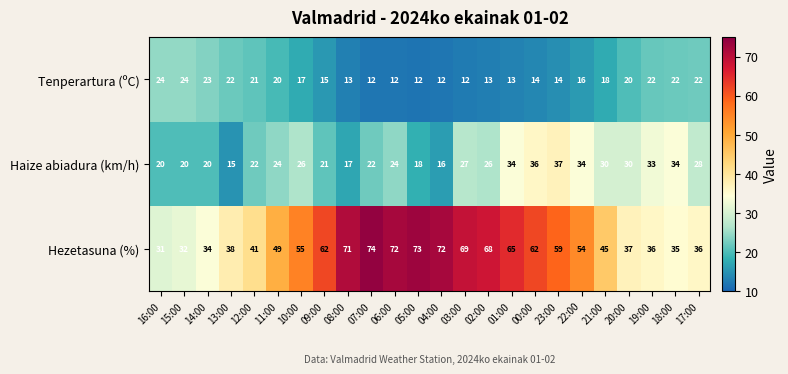

What is the difference between the highest and lowest values at 07:00?

62